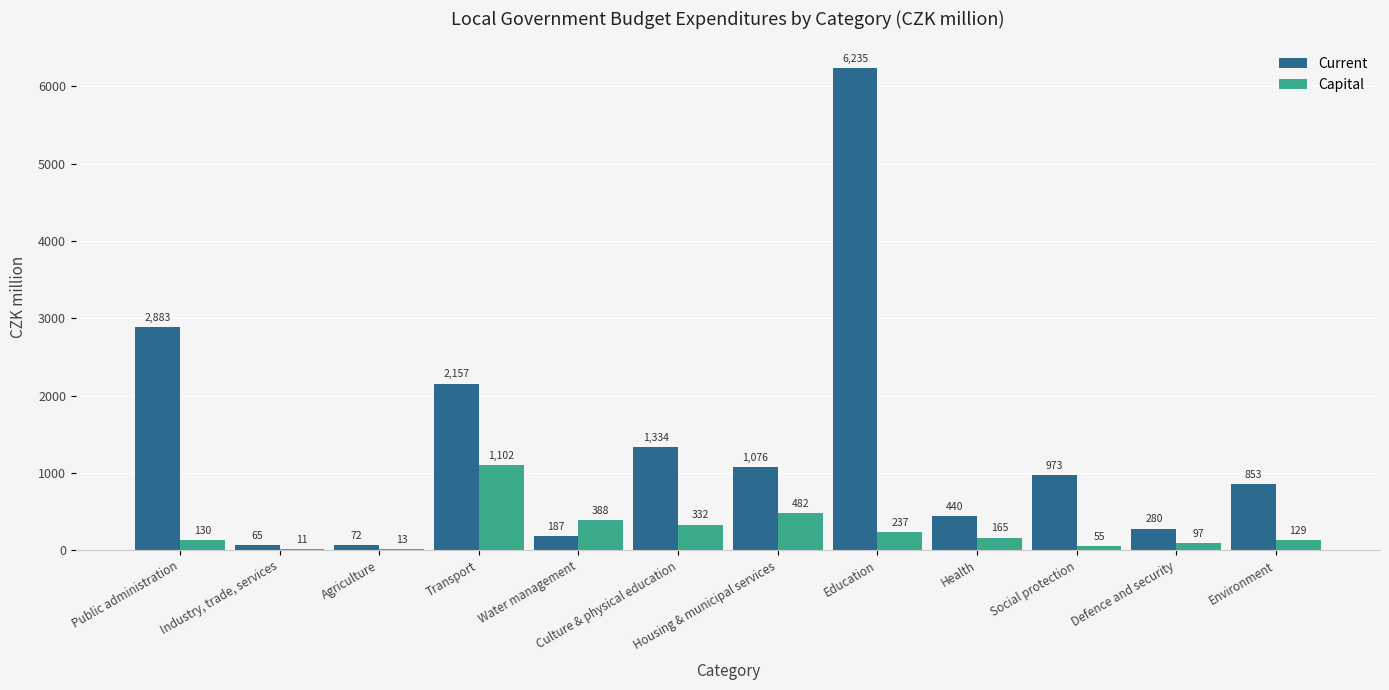

Where does the Capital series first go above 164?

Transport